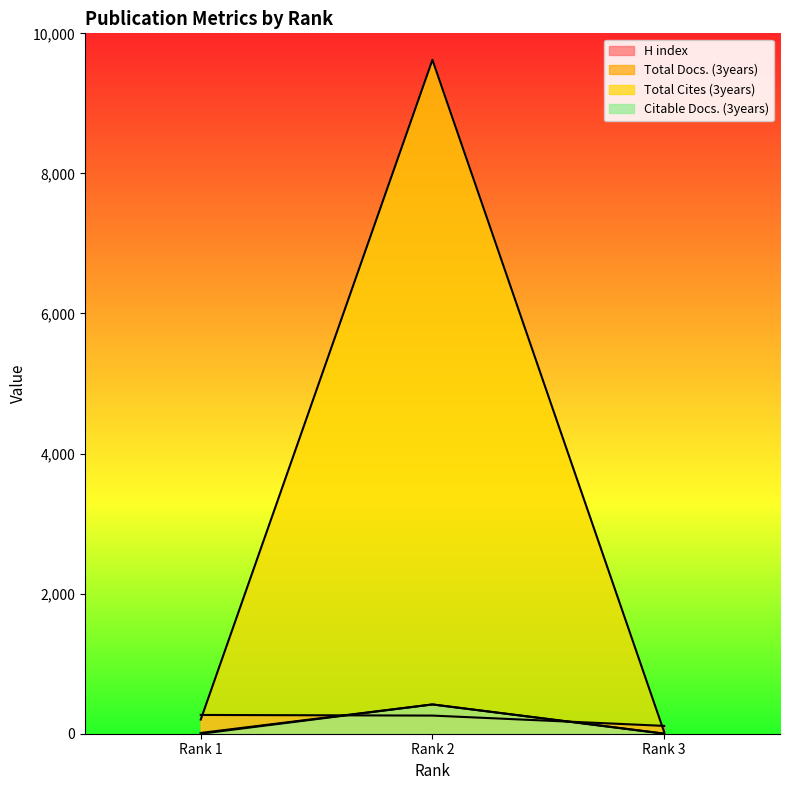

The value of Total Docs. (3years) at Rank 1 is 11. True or false?

True